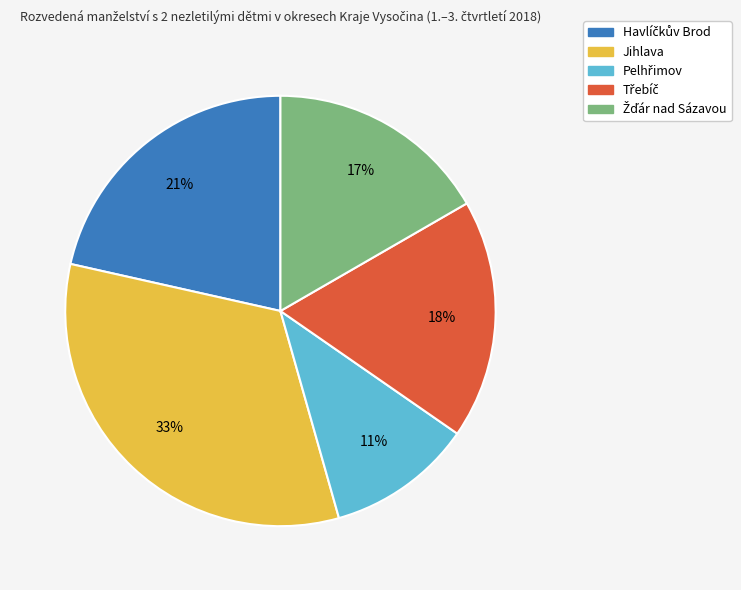

To the nearest percent, what percentage of the pie is Jihlava?

33%